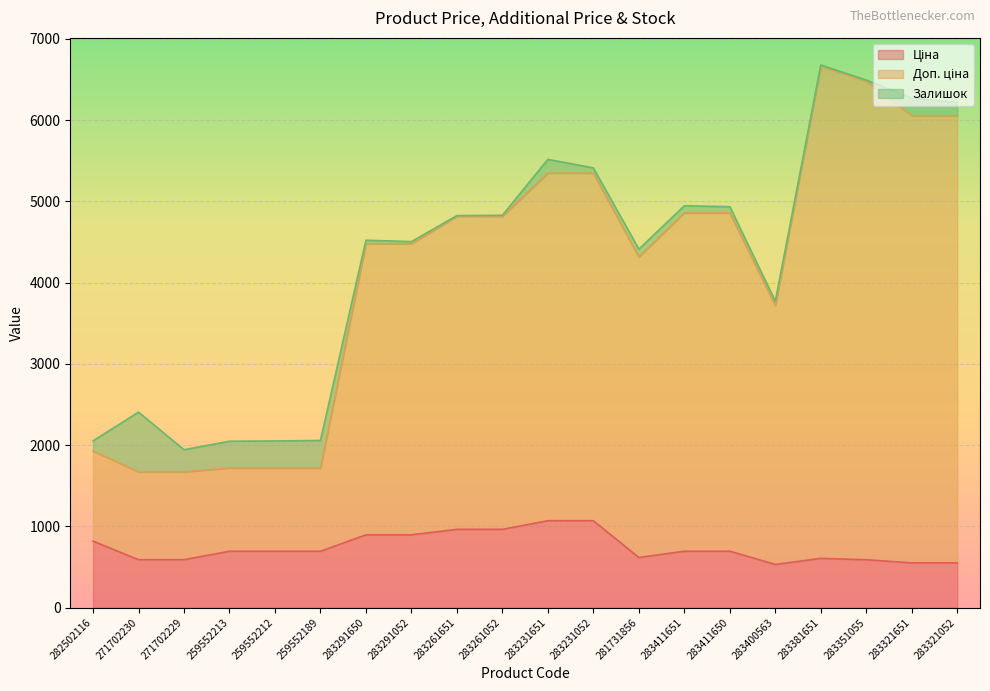

How many values in the Ціна series exceed 693?

12